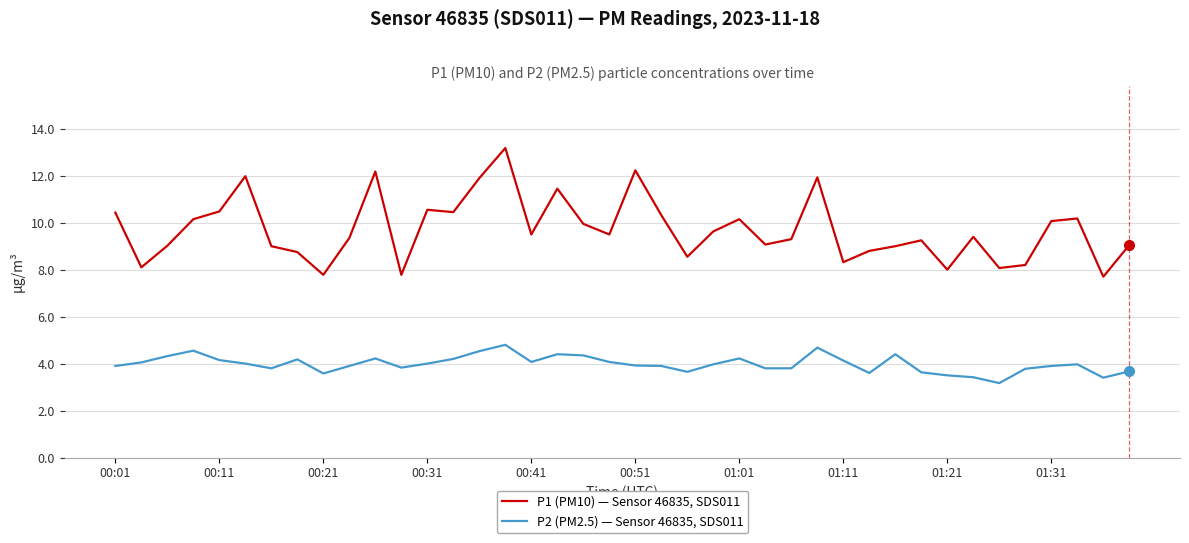

What is the minimum value for P2 (PM2.5) — Sensor 46835, SDS011?

3.2